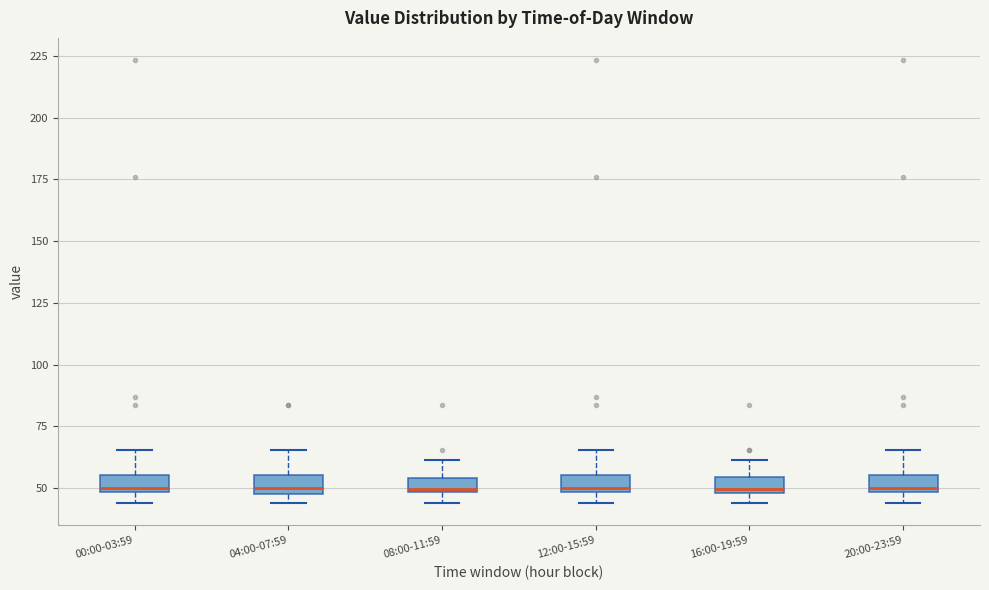

Where is the upper edge of the box for 20:00-23:59 on the y-axis? The values are not printed on the chart, so give them approximately, as read against the axis.

55